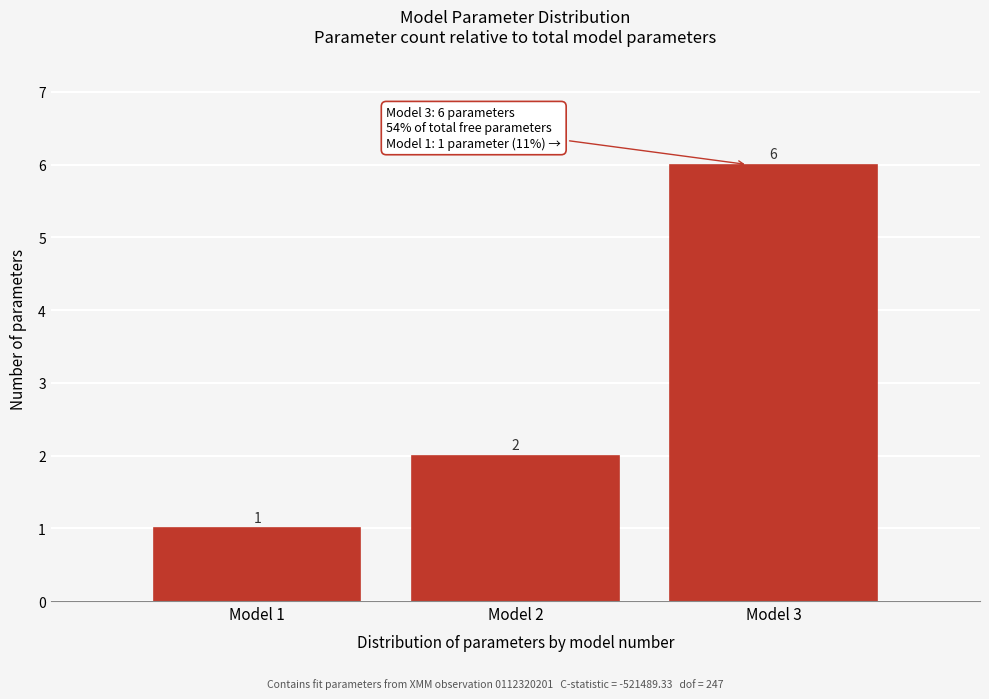

Reading right to left, transcribe all the data shown in this chart.

6	2	1